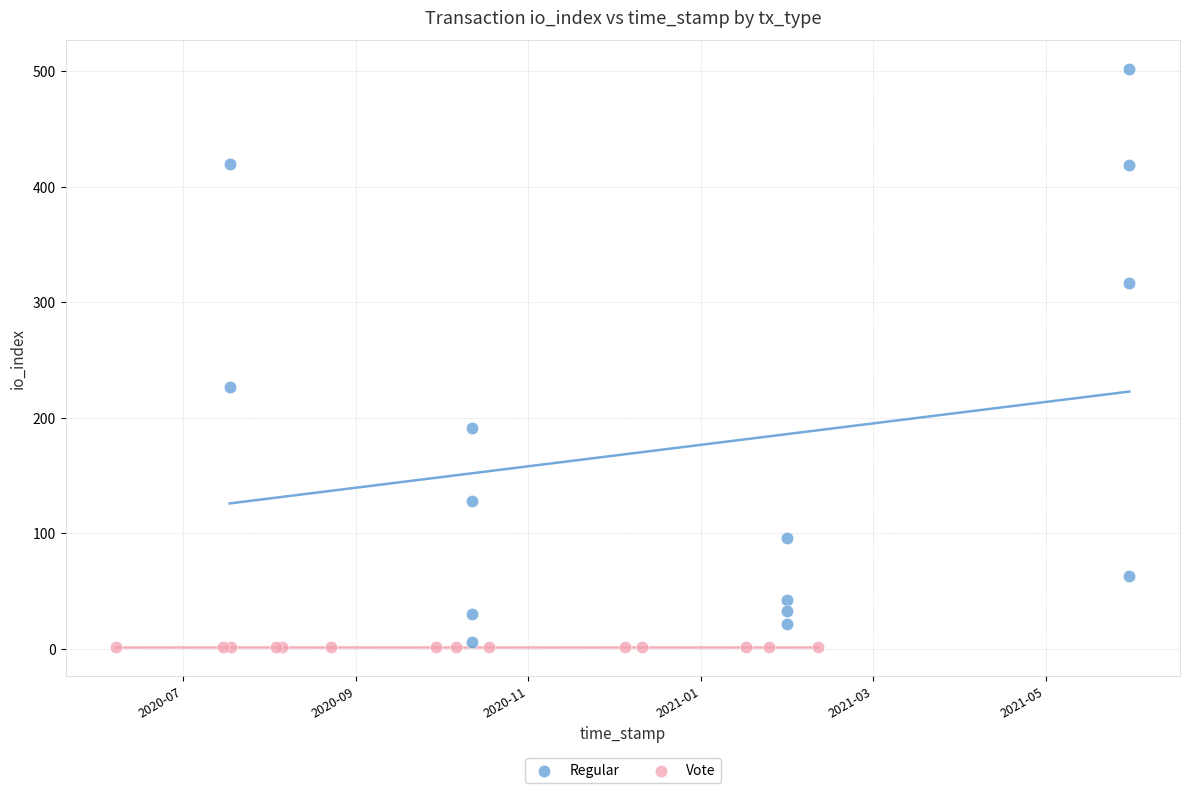

Which series reaches the maximum Y coordinate?

Regular